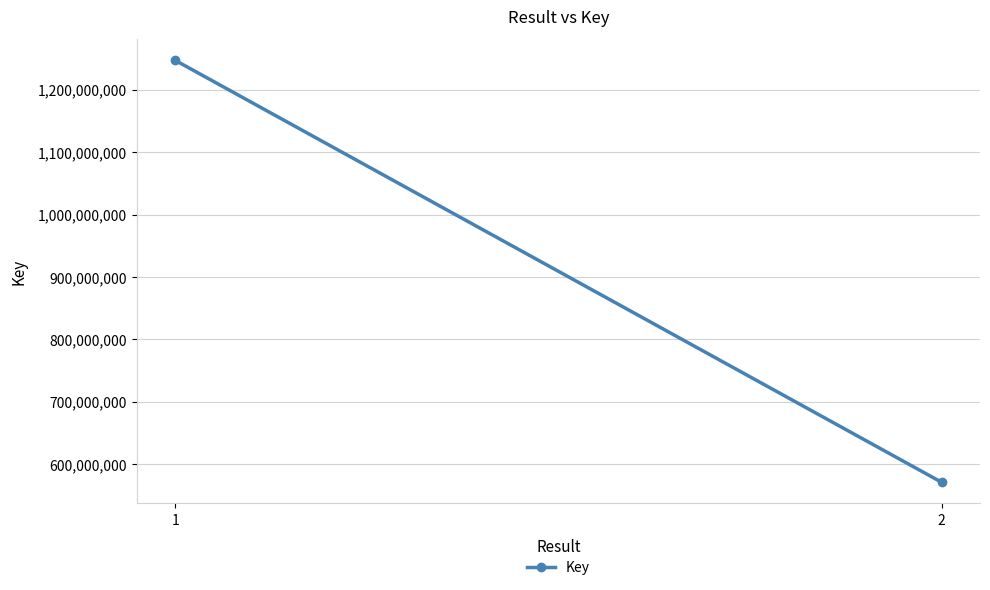

Reading left to right, extract all data points from this chart.

1=1247278211	2=571121073